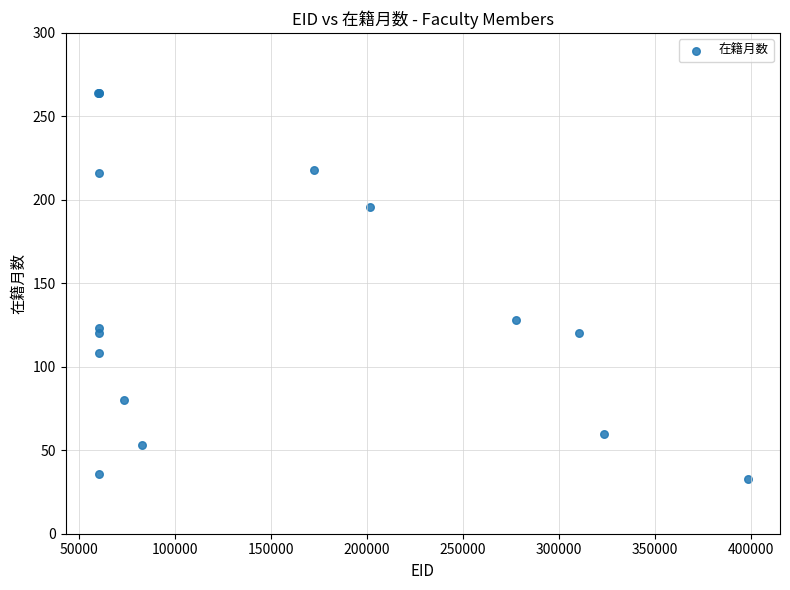

What Y value in the scatter plot is closest to 148?

128